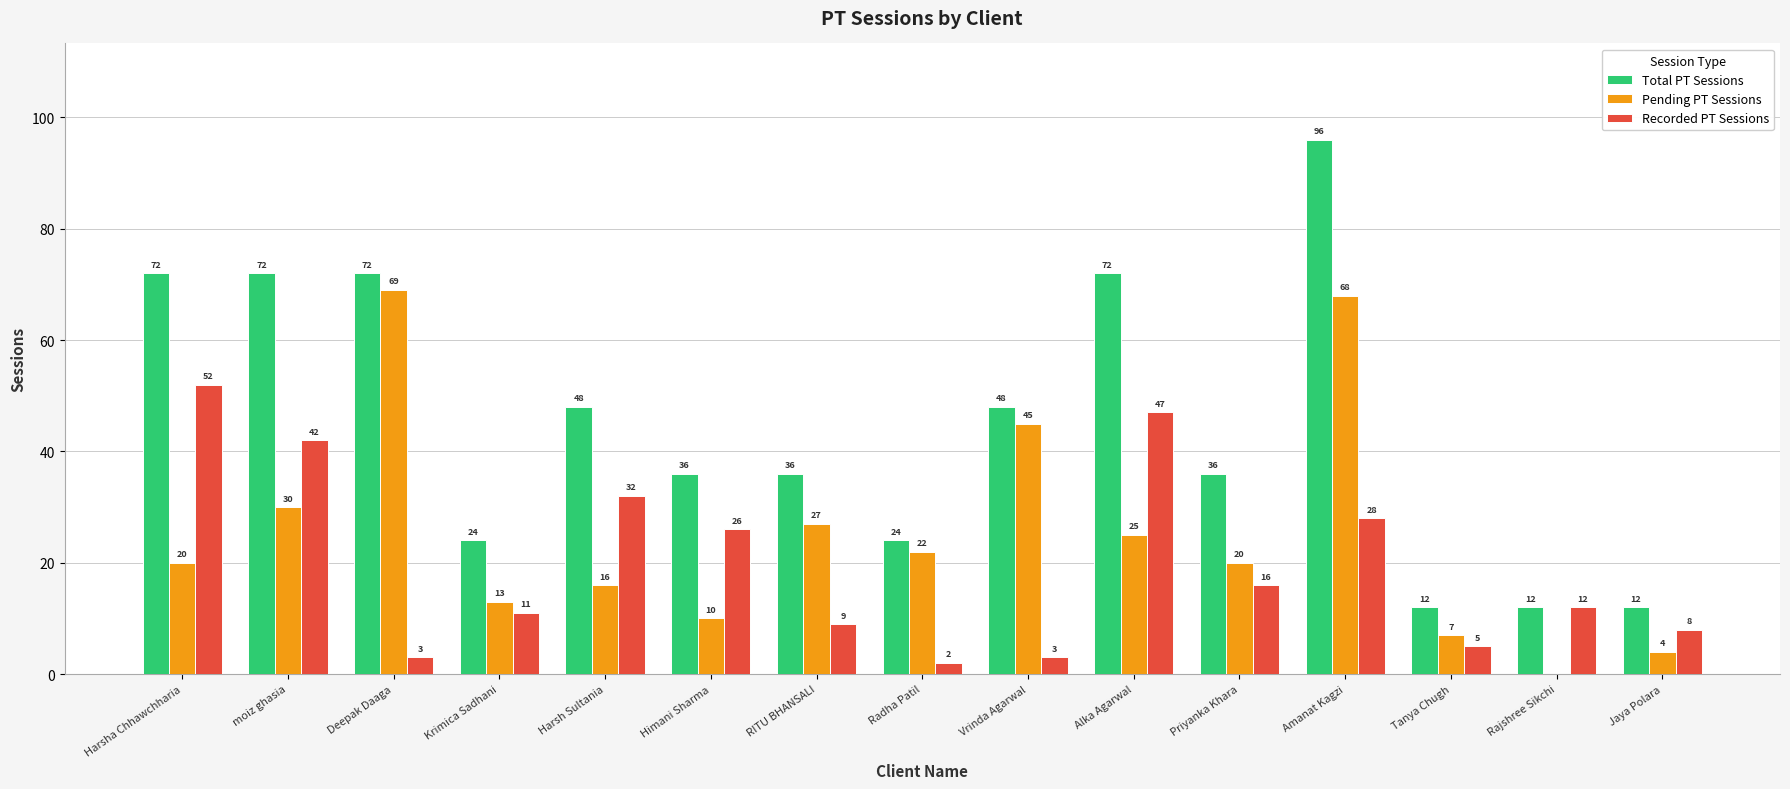

How many data points does each series have?

15